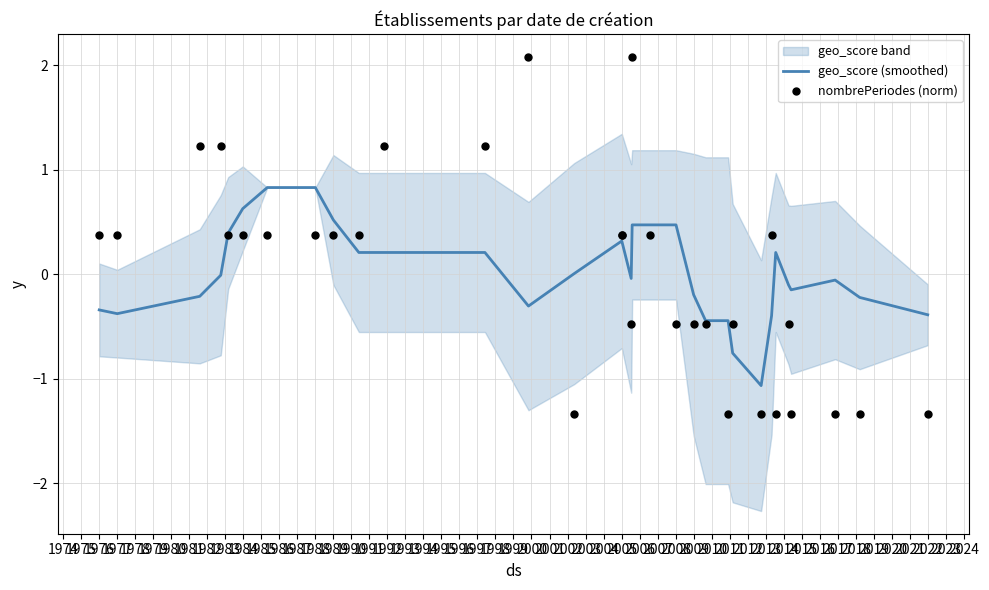

What is the minimum value for geo_score (smoothed)?

-1.1